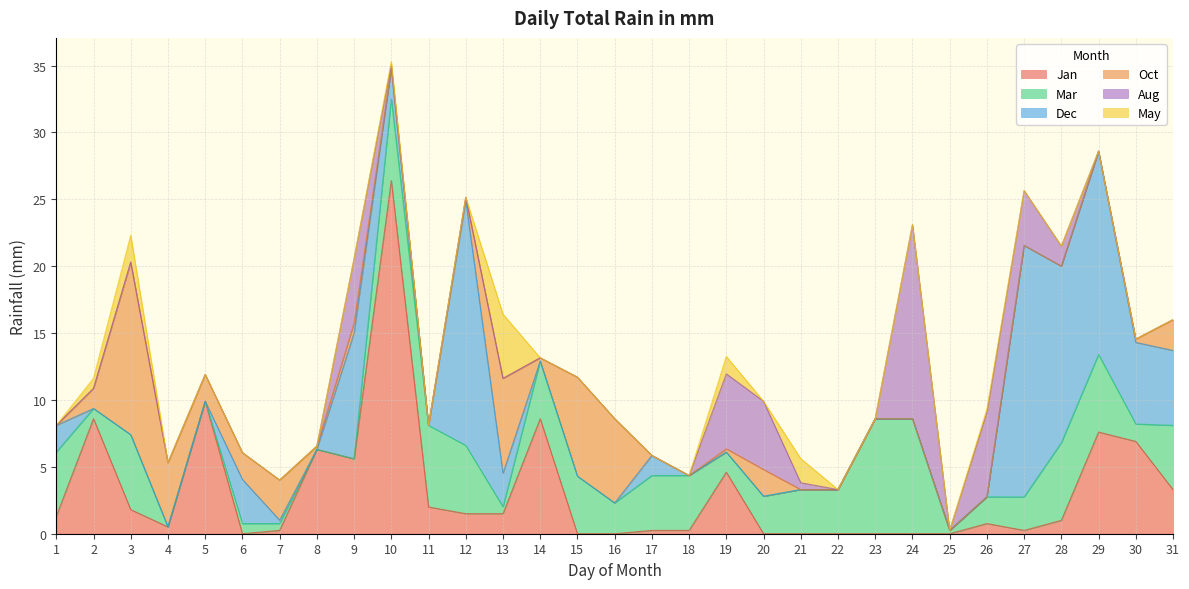

The value of Jan at 29 is 7.6. True or false?

True